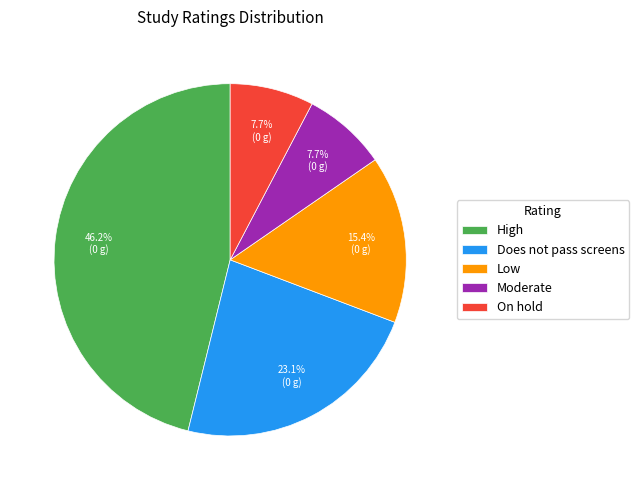

Is there any slice that represents more than half of the pie?

No